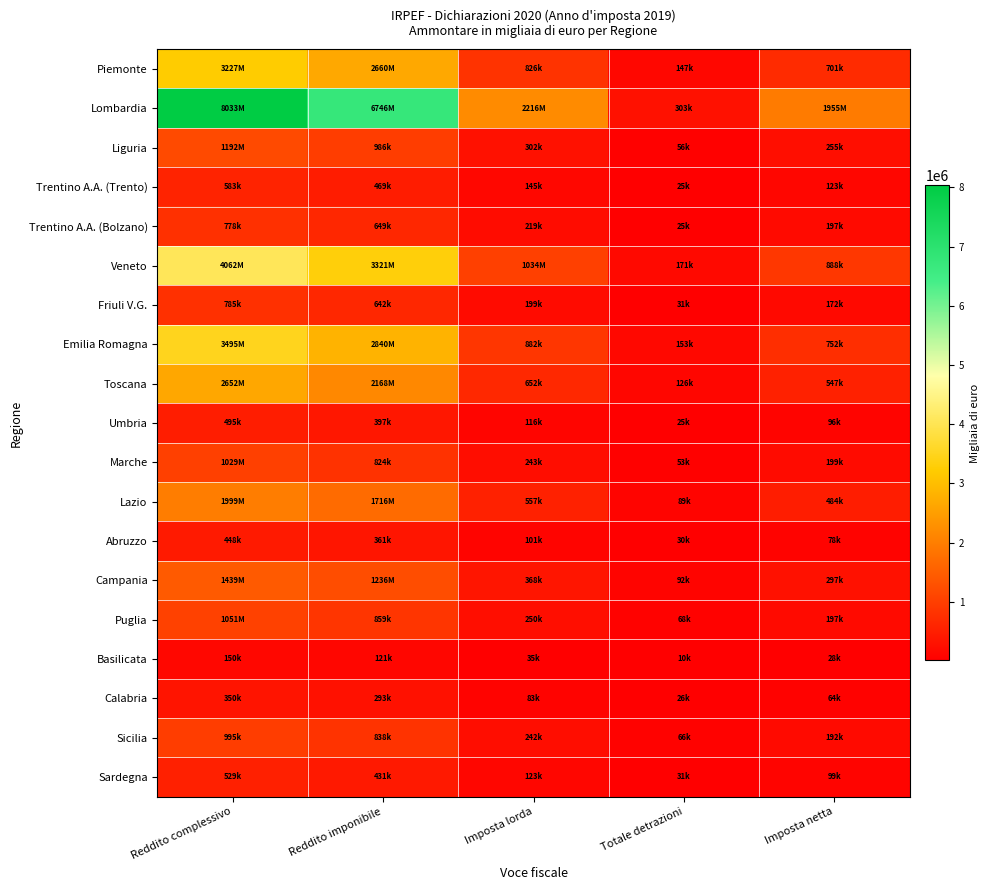

Between Totale detrazioni and Imposta lorda, which is larger?

Imposta lorda